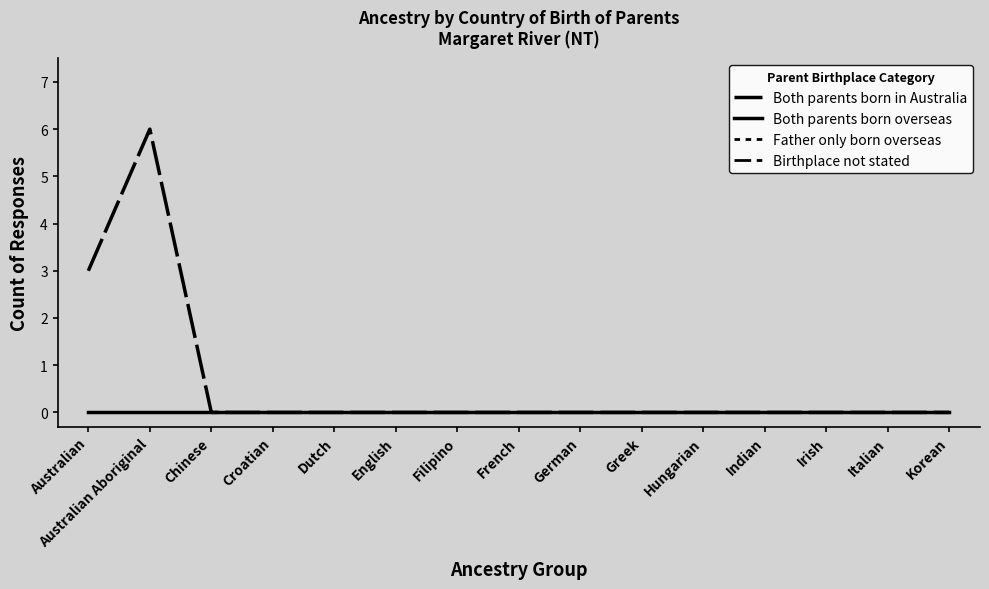

Is the value of Father only born overseas at Korean greater than the value of Both parents born overseas at Dutch?

No